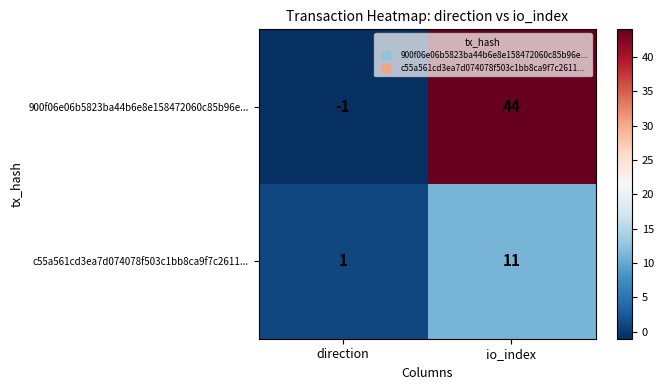

List the series in order of their peak value, lowest first.

c55a561cd3ea7d074078f503c1bb8ca9f7c2611..., 900f06e06b5823ba44b6e8e158472060c85b96e...